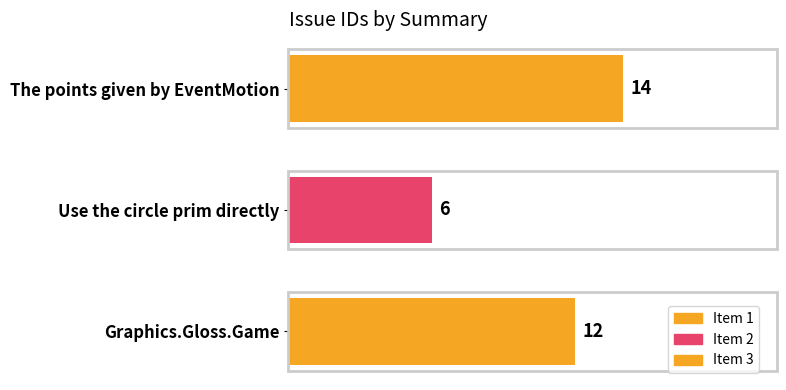

List the labels in order of value, largest first.

The points given by EventMotion, Graphics.Gloss.Game, Use the circle prim directly